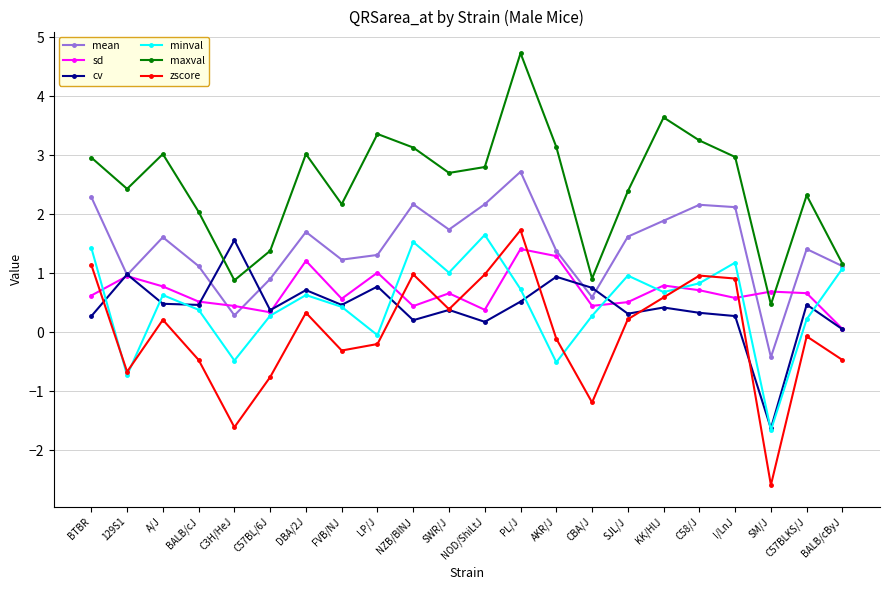

At which category does maxval reach its first local peak?

A/J